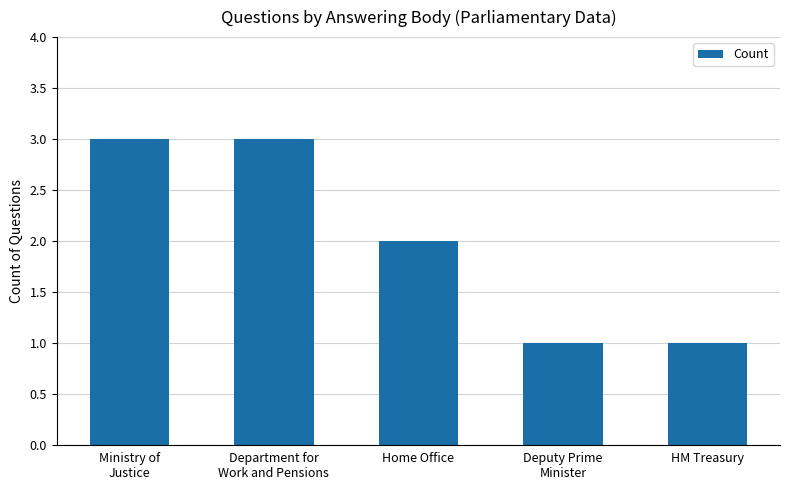

What is the greatest value displayed?

3